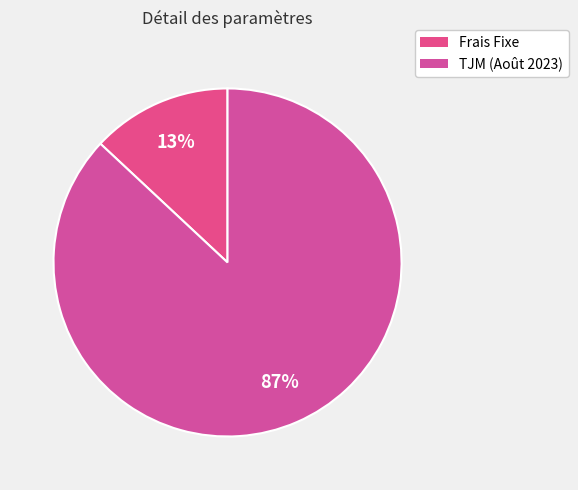

To the nearest percent, what is the combined percentage of TJM (Août 2023) and Frais Fixe?

100%